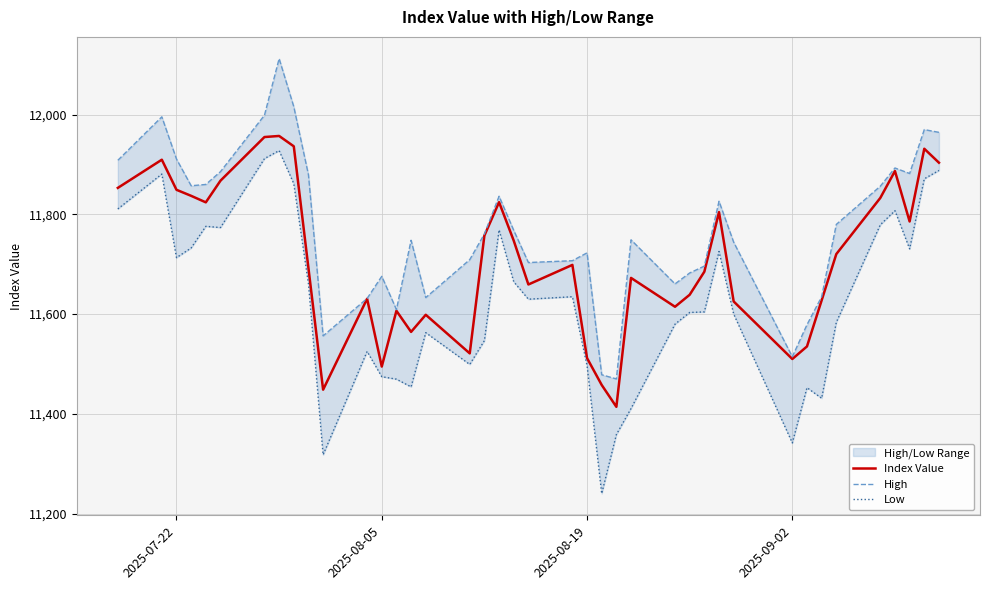

What is the maximum value for Index Value?

11957.0